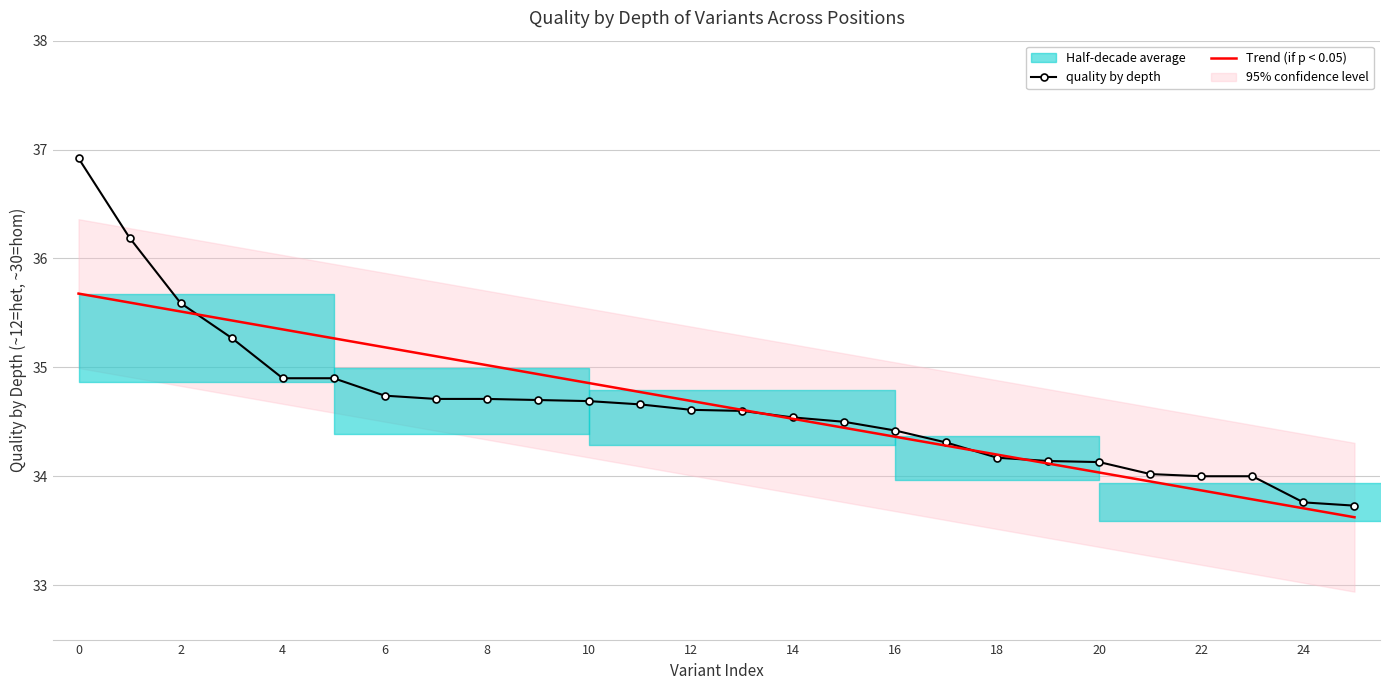

Rank the series by their maximum value, from highest to lowest.

quality by depth, Trend (if p < 0.05)